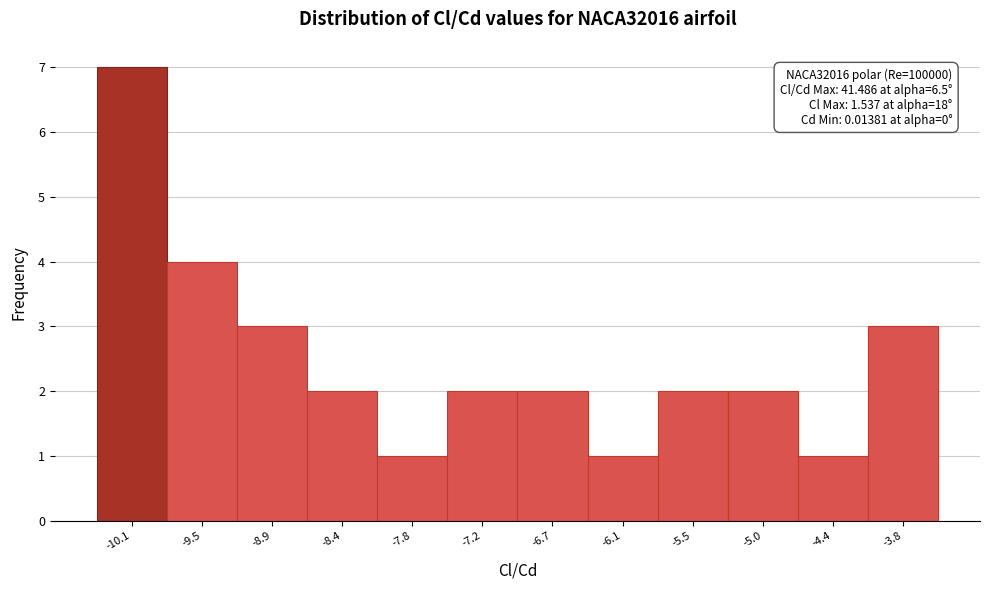

Over which range of the x-axis is the bar tallest?

-10.3 to -9.8